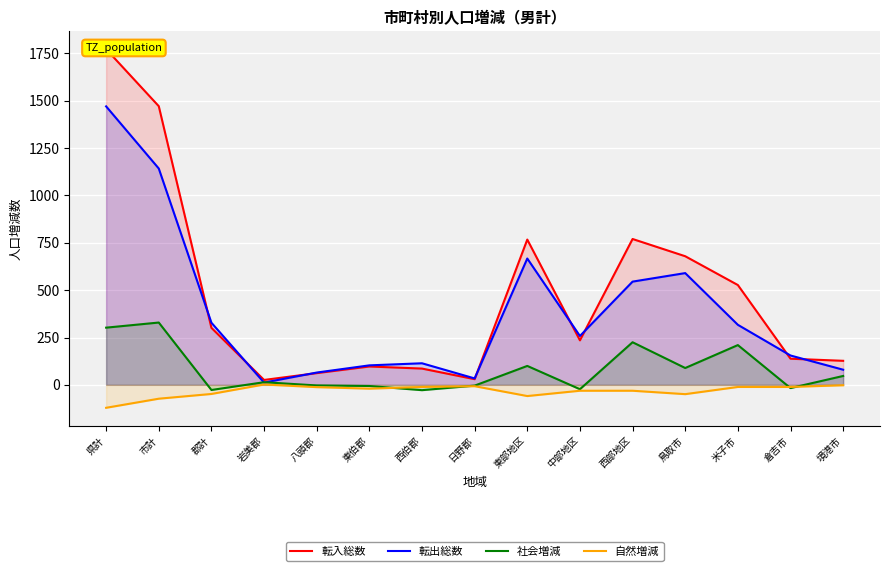

At which category does the chart reach its minimum across all series?

県計